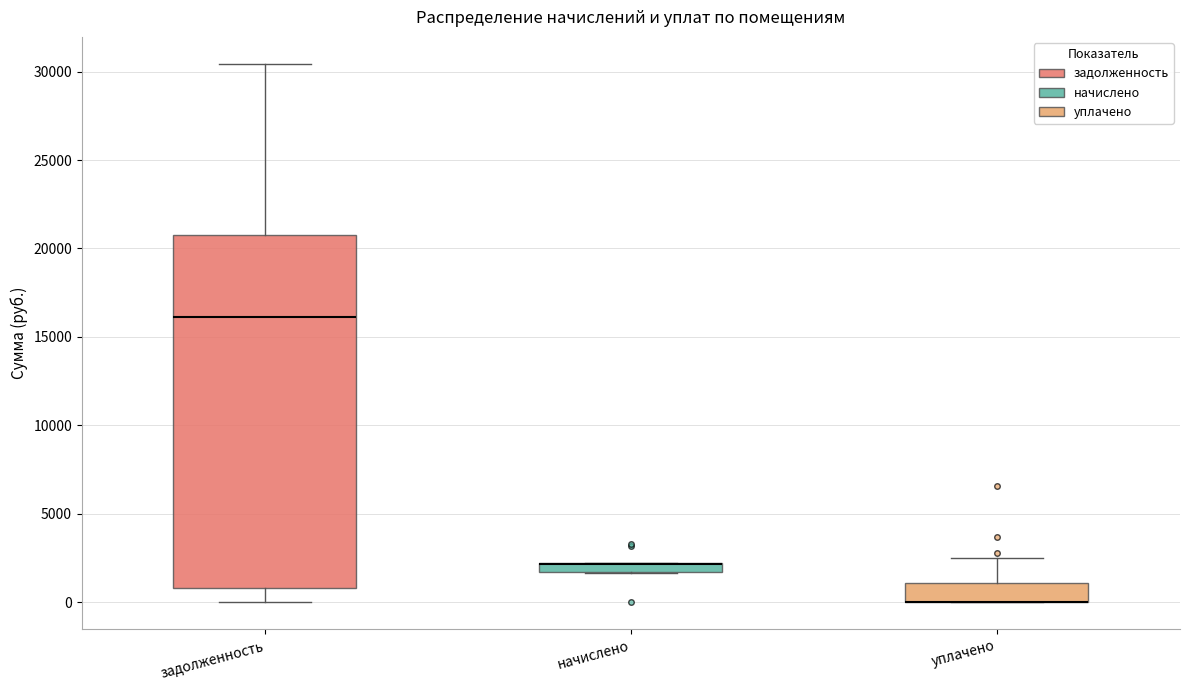

Which box is the tallest, from its lower edge to its upper edge?

задолженность